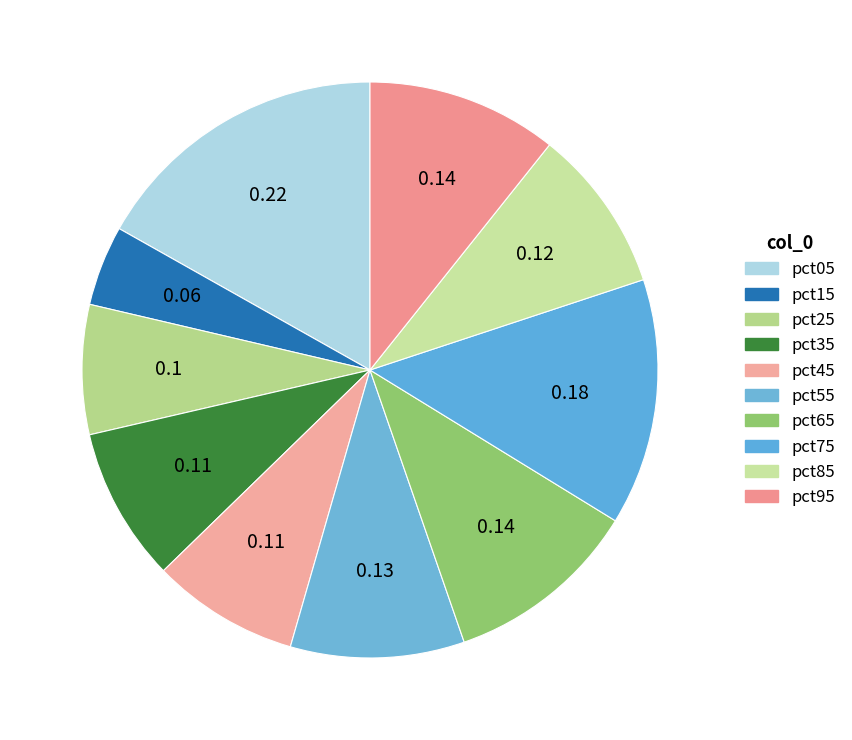

Count the number of slices in the pie.

10